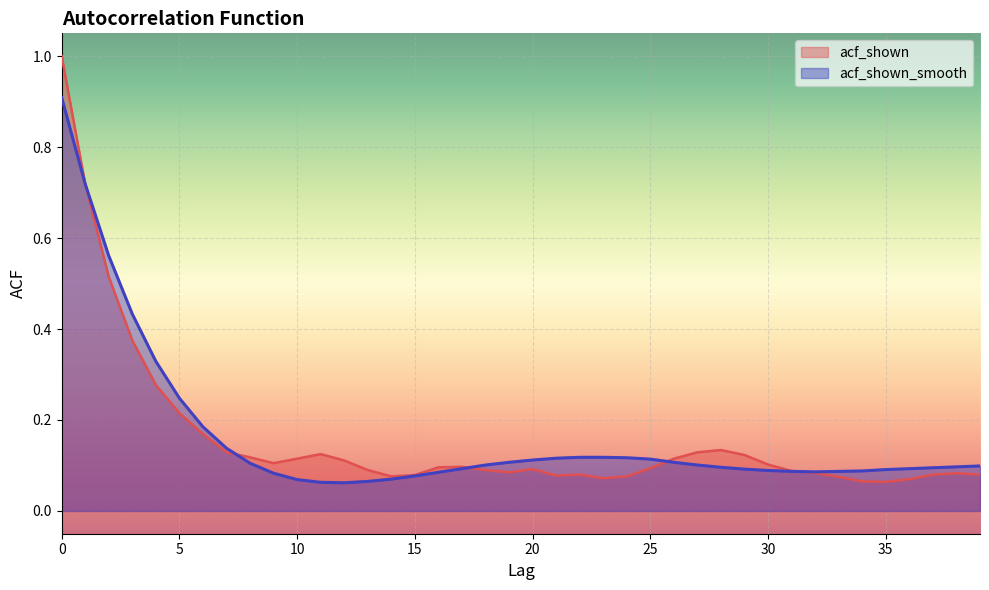

What is the total value across all series at 20?

0.2